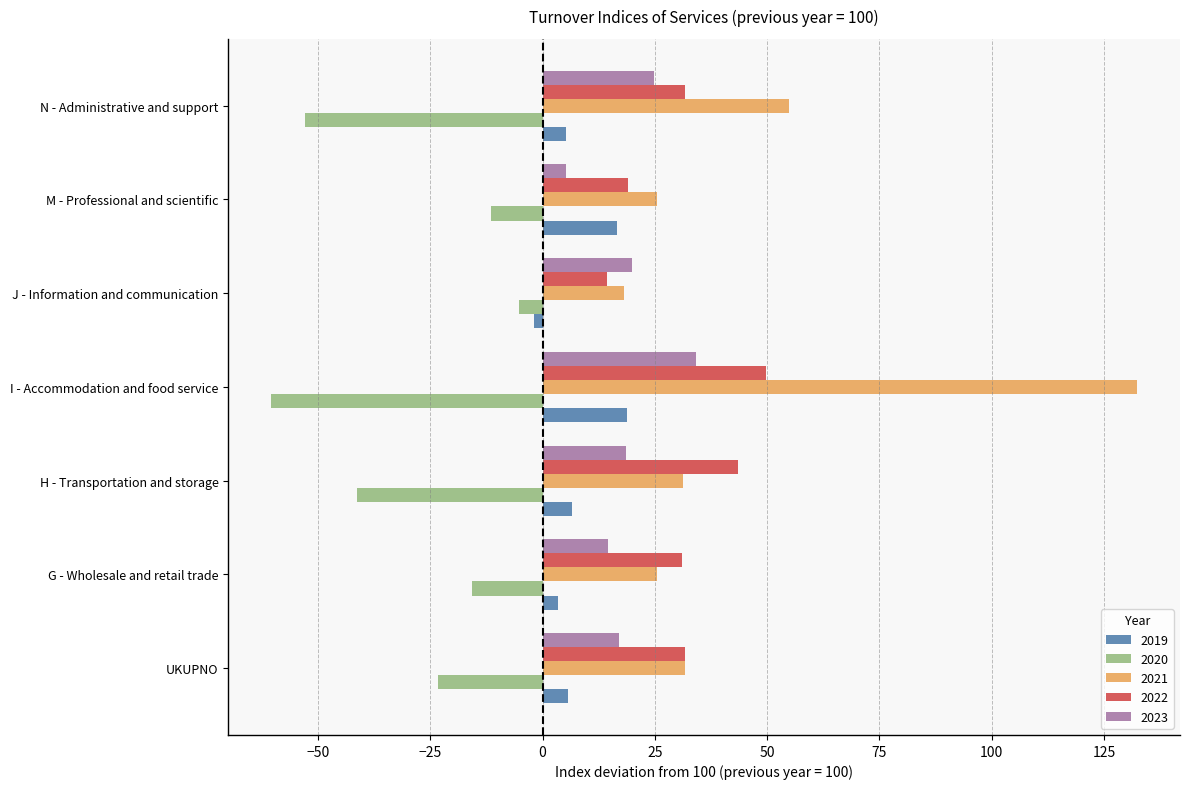

Is the value of 2021 at J - Information and communication greater than the value of 2023 at N - Administrative and support?

No